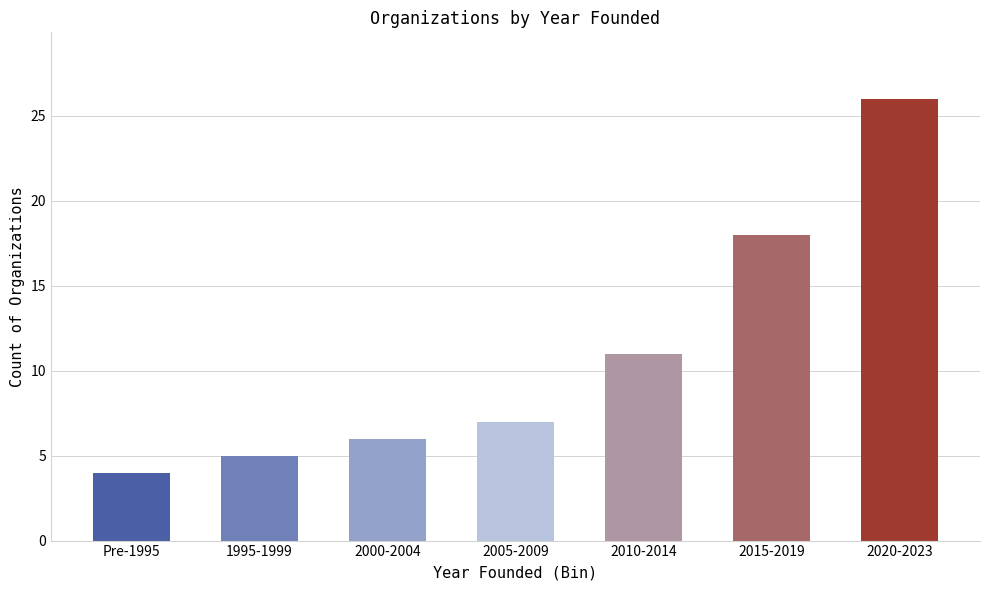

The chart shows a value of 18 at 2015-2019. True or false?

True